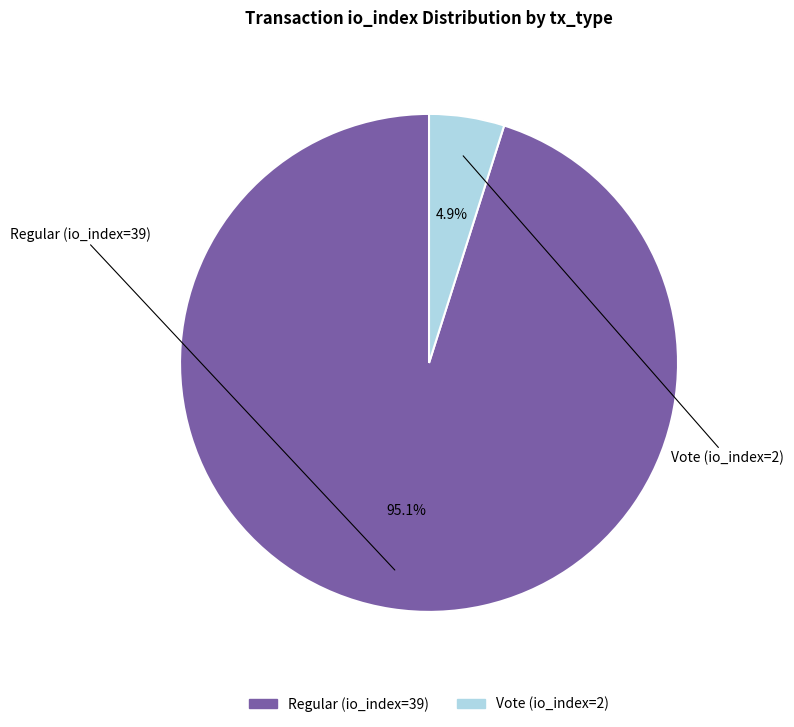

Rank the categories by value from lowest to highest.

Vote (io_index=2), Regular (io_index=39)